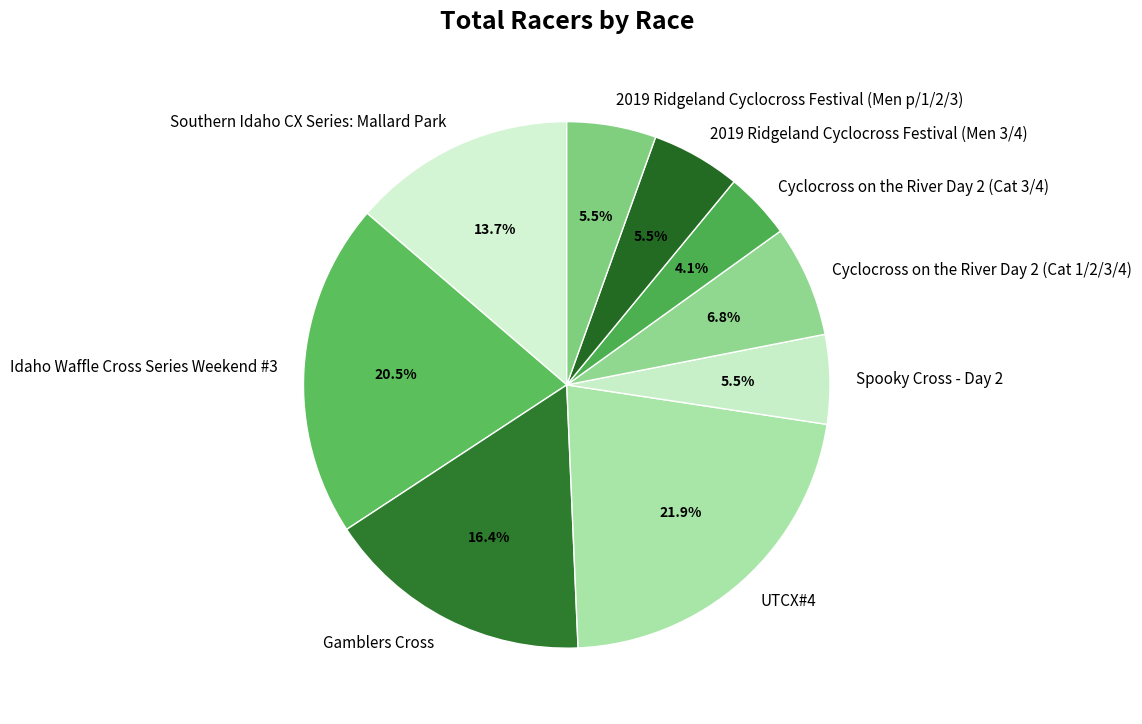

Count the number of slices in the pie.

9